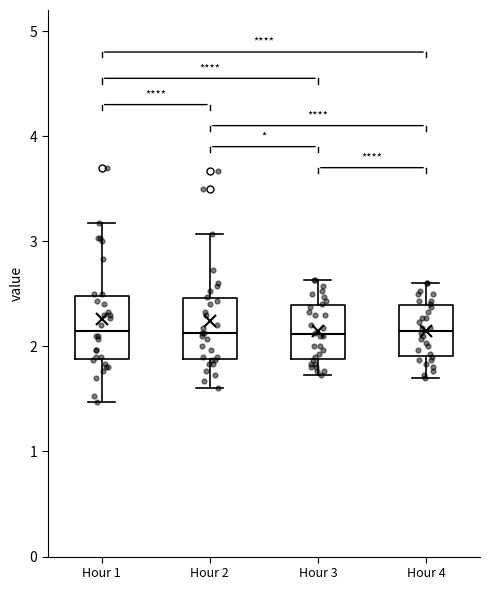

Where is the lower edge of the box for Hour 4 on the y-axis? The values are not printed on the chart, so give them approximately, as read against the axis.

1.9